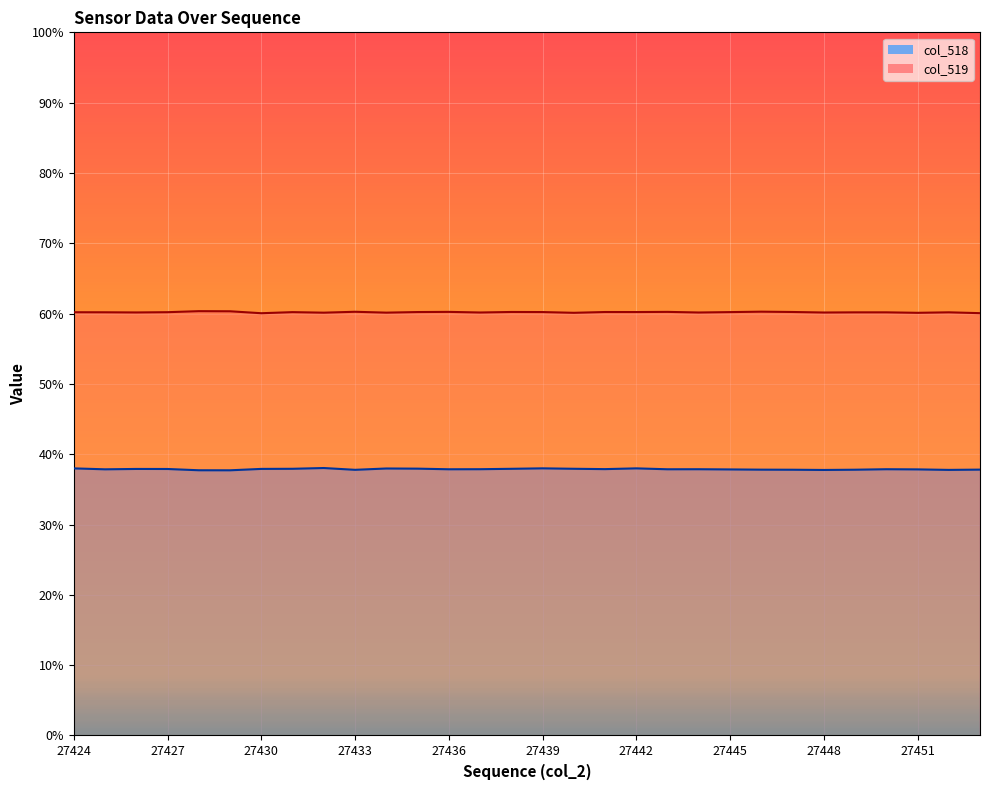

True or false: col_519 and col_518 intersect in this chart.

False